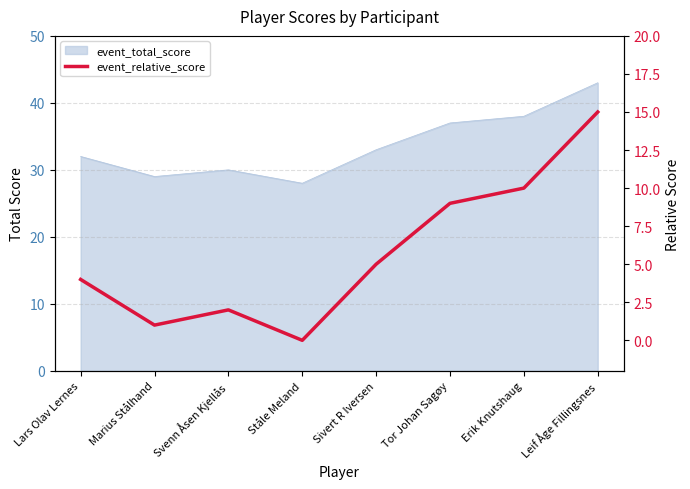

What is the change in value from Sivert R Iversen to Tor Johan Sagøy?

+4